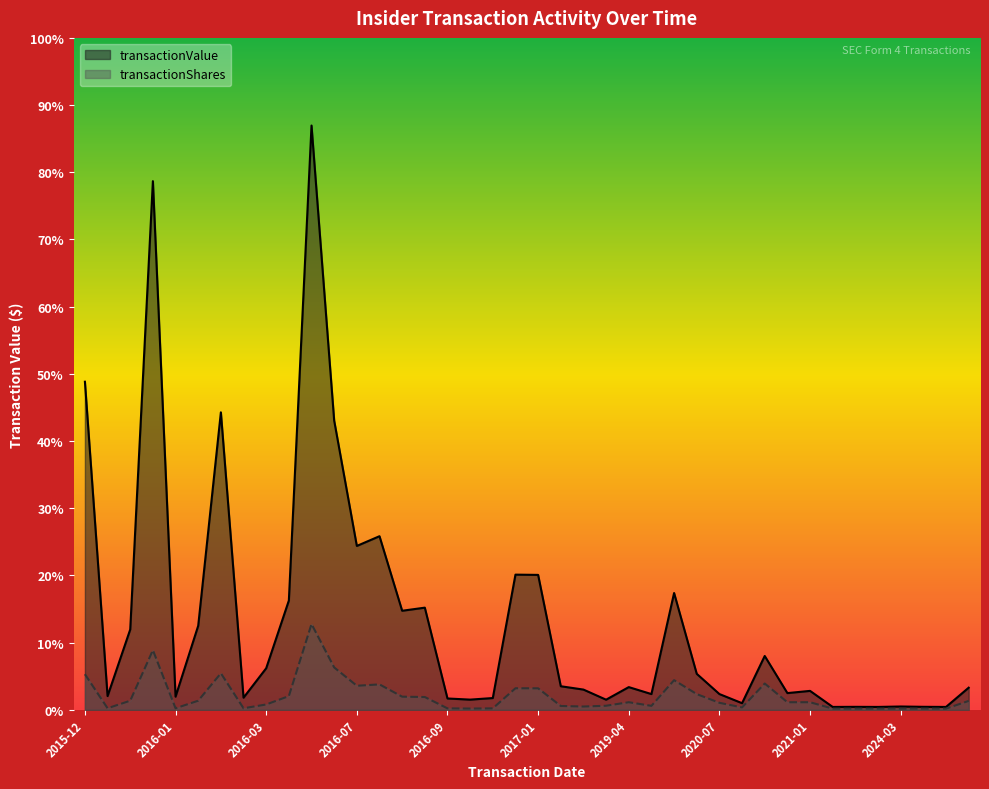

What are all the series names shown in the legend?

transactionValue, transactionShares